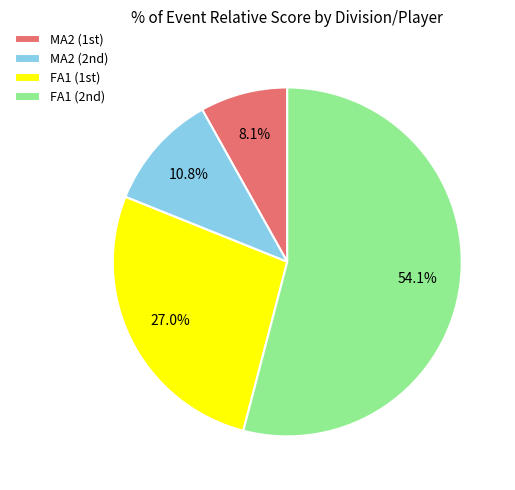

What is the smallest slice in the pie chart?

MA2 (1st)